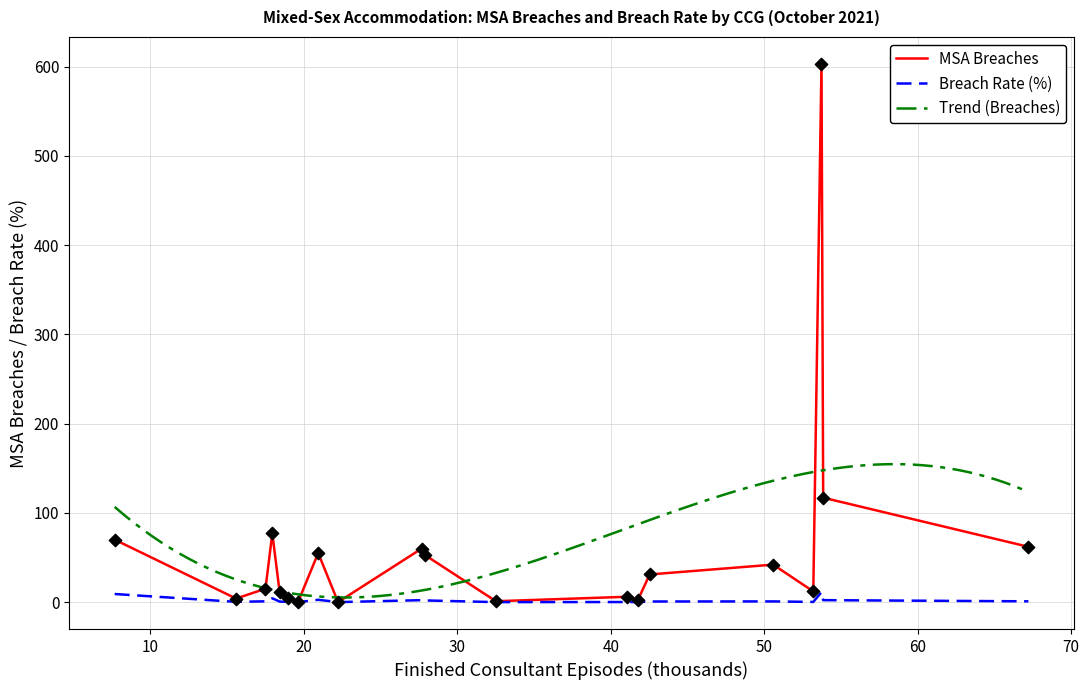

At how many categories does at least one series exceed 330?

1